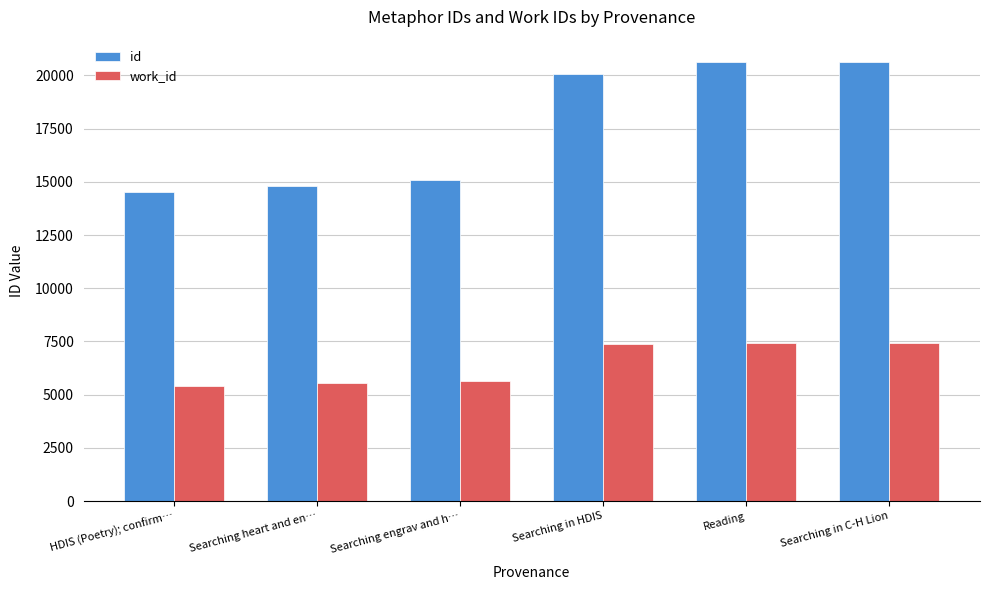

At which label does id reach its minimum?

HDIS (Poetry); confirm…